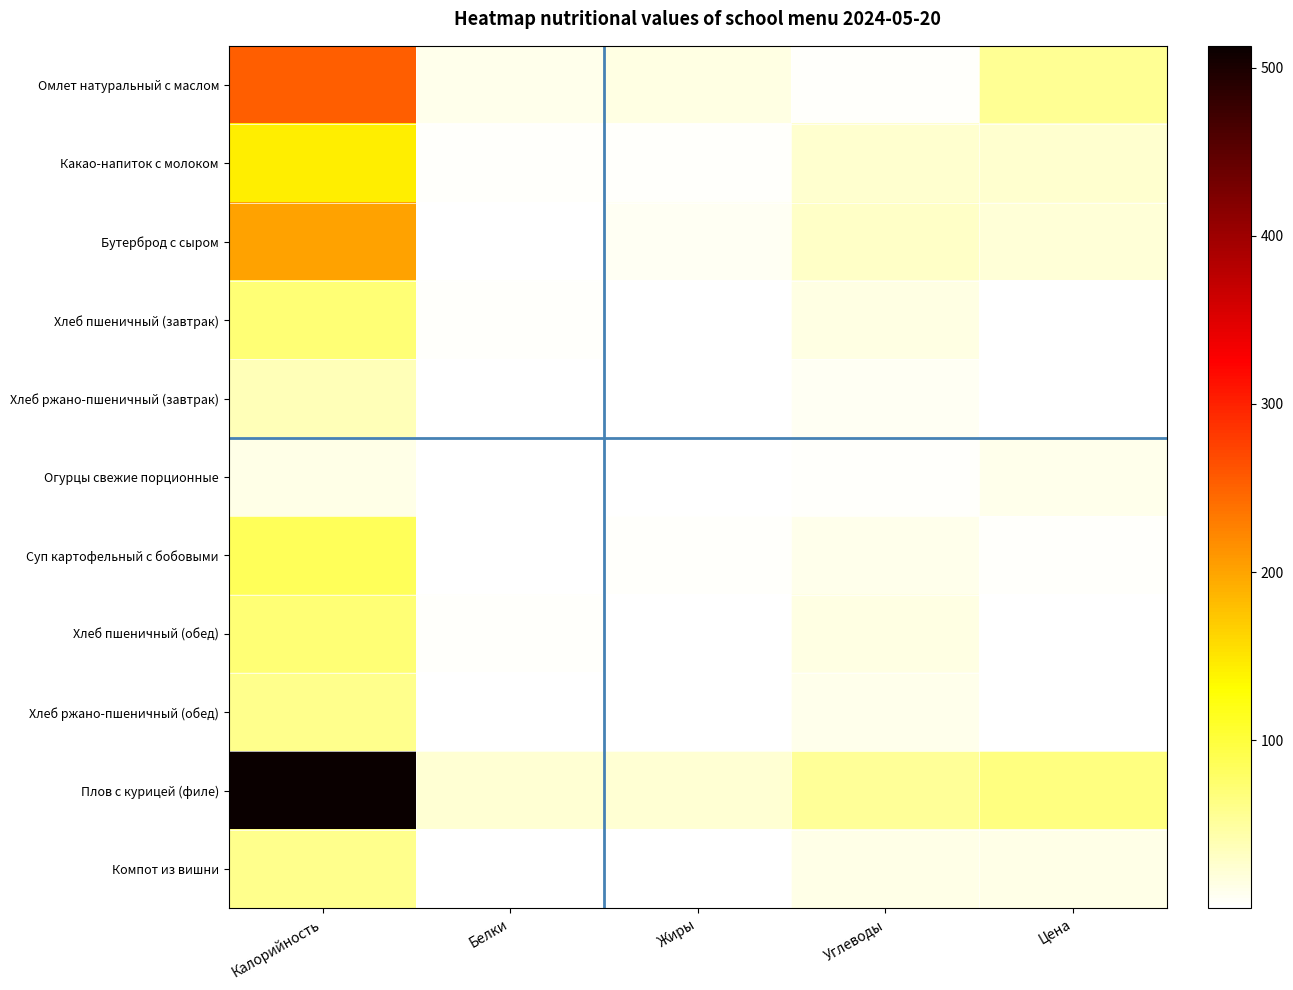

Which series has the widest spread of values?

Плов с курицей (филе)